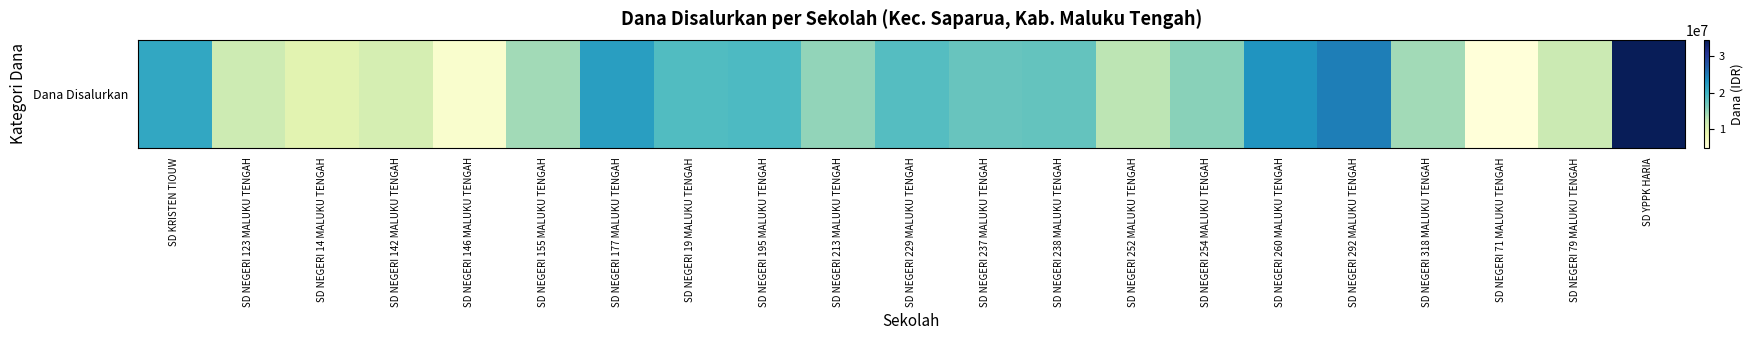

What is the average value?

16350000